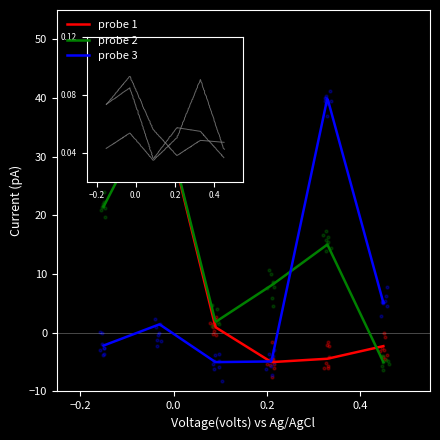

Which series has the largest total across all categories?

probe 2